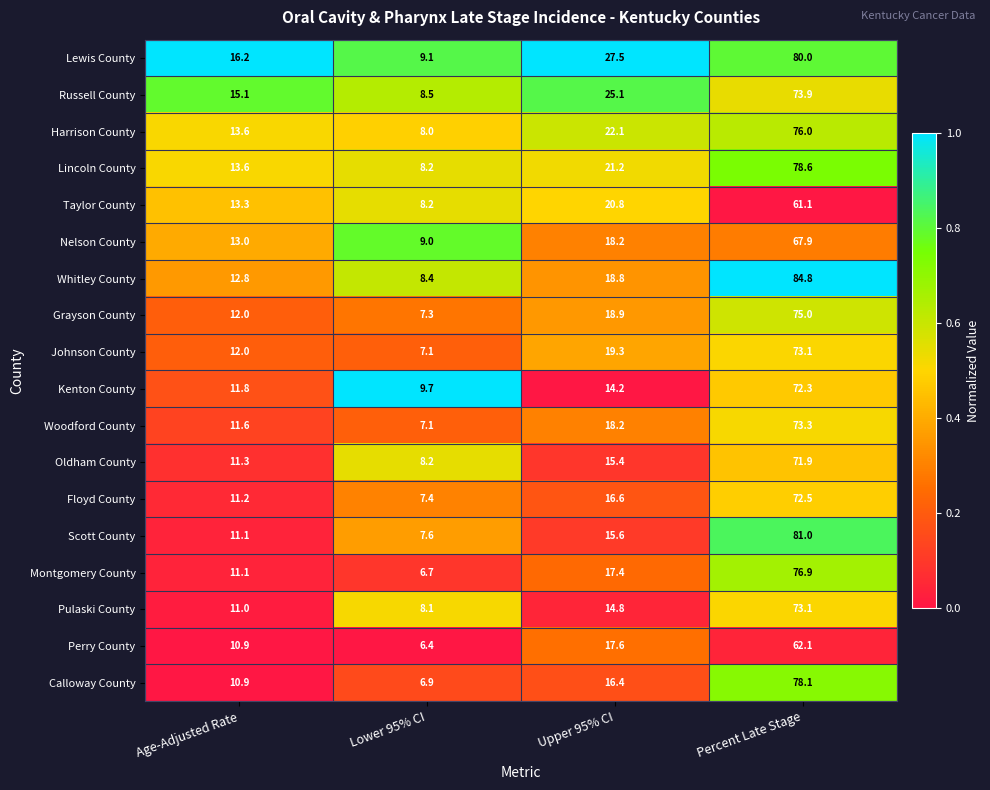

What is the maximum value shown in the chart?

84.8